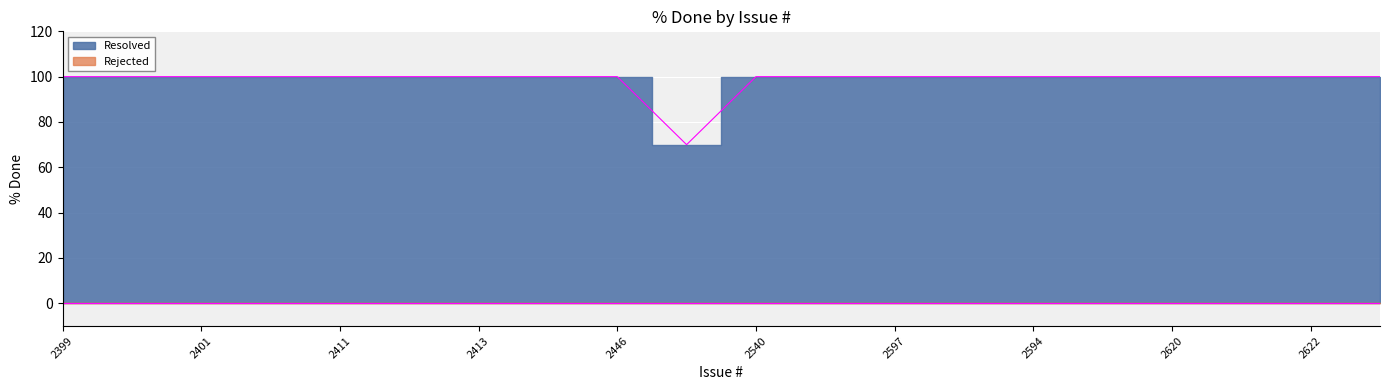

What is the sum of the values at 2540 and 2619?

200